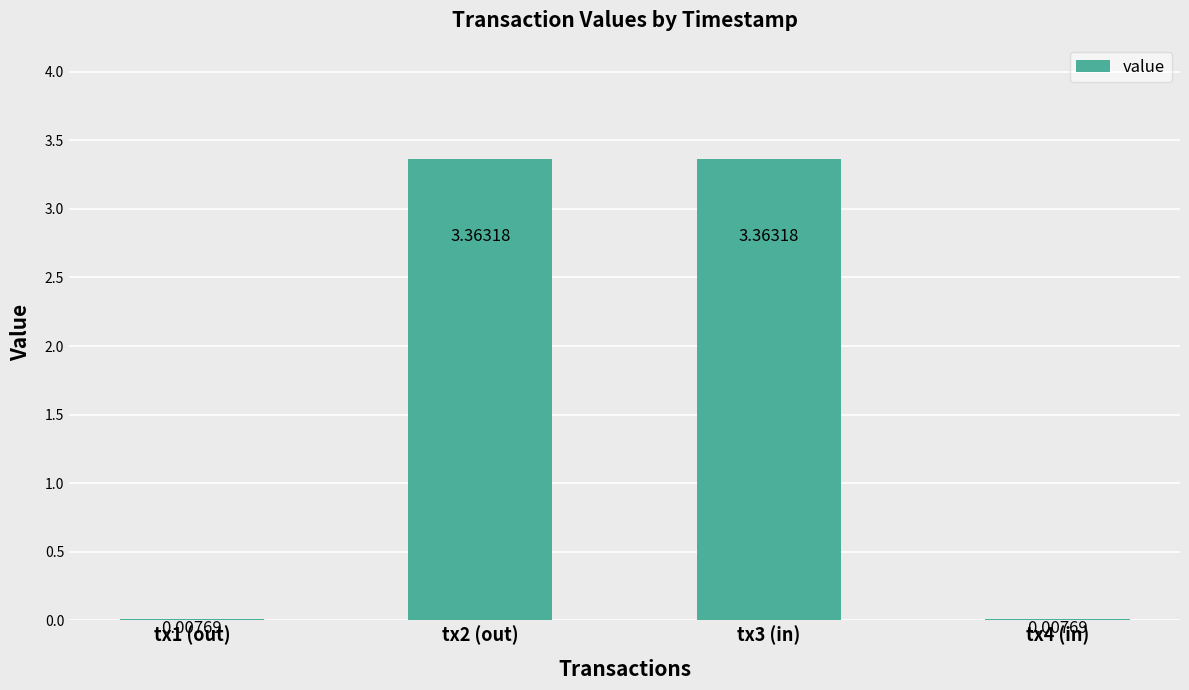

Approximately how many times larger is the value at tx3 (in) compared to tx2 (out)?

1.0